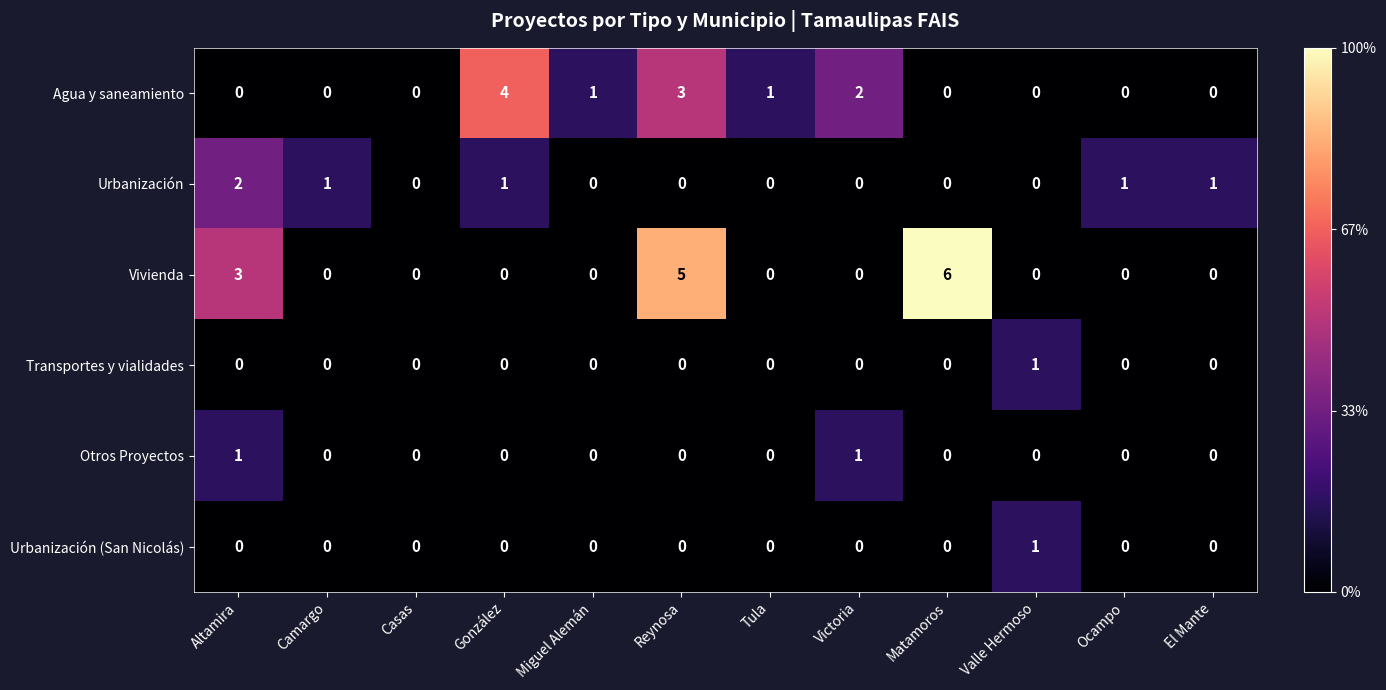

What is the spread (max minus min) of values at González?

4